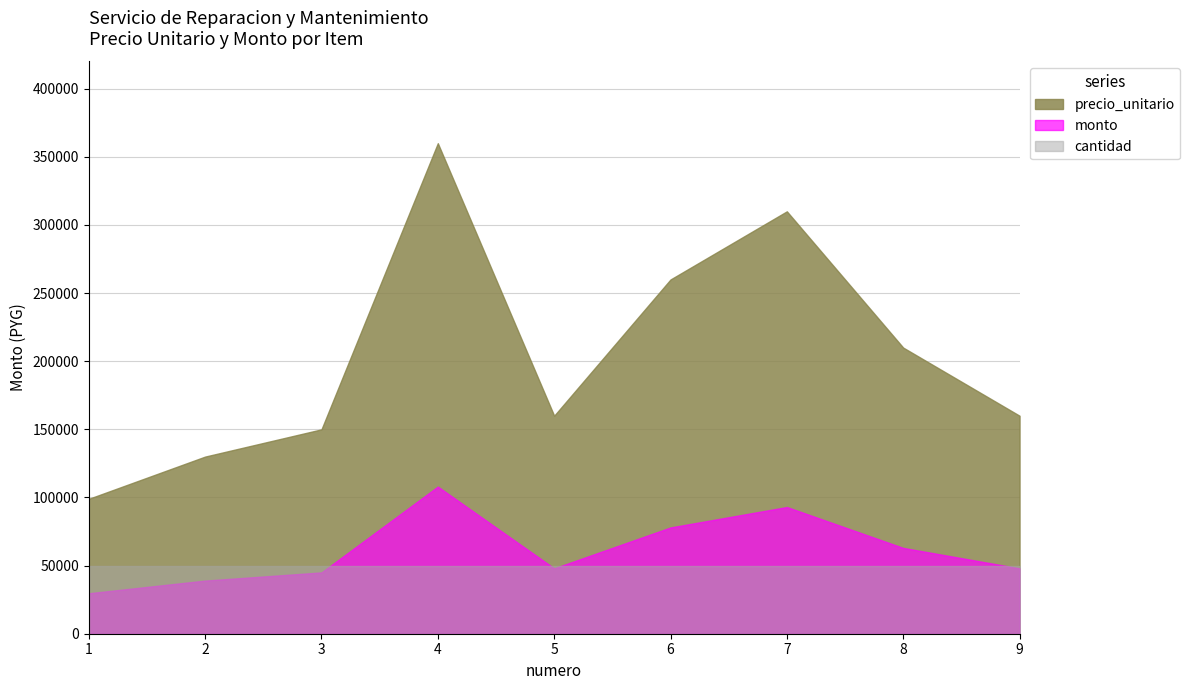

The value of precio_unitario at 1 is 141183. True or false?

False